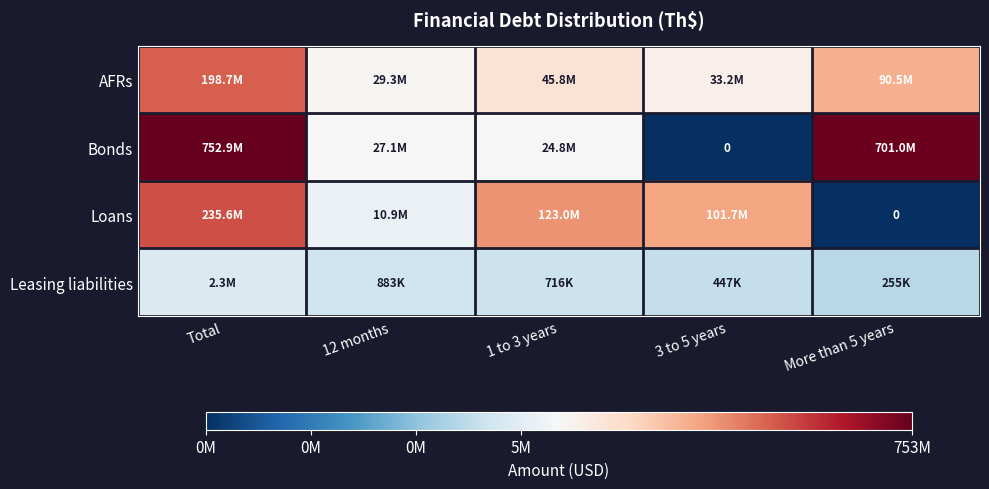

At how many categories does at least one series exceed 18?

4